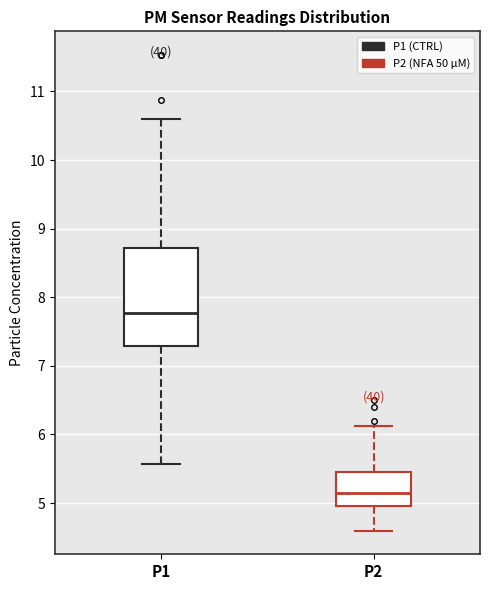

Reading left to right, read every box against the y-axis: the position of its median line, the range the box covers, and the ends of its whiskers. The values are not printed on the chart, so give them approximately, as read against the axis.

P1: median 7.8, box 7.3 to 8.7, whiskers 5.6 to 10.6
P2: median 5.2, box 5.0 to 5.5, whiskers 4.6 to 6.1